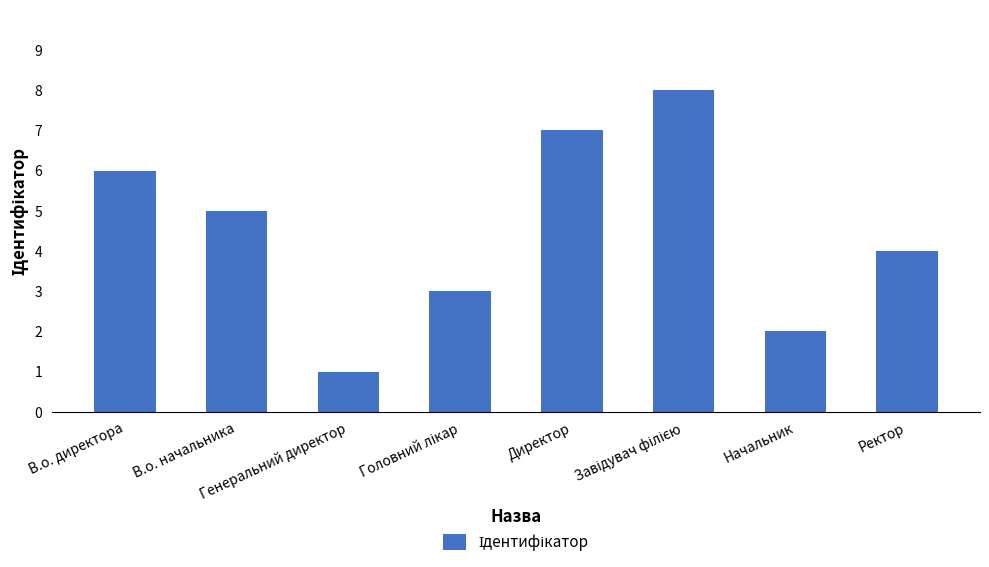

Reading left to right, list all the values displayed in this chart.

6	5	1	3	7	8	2	4